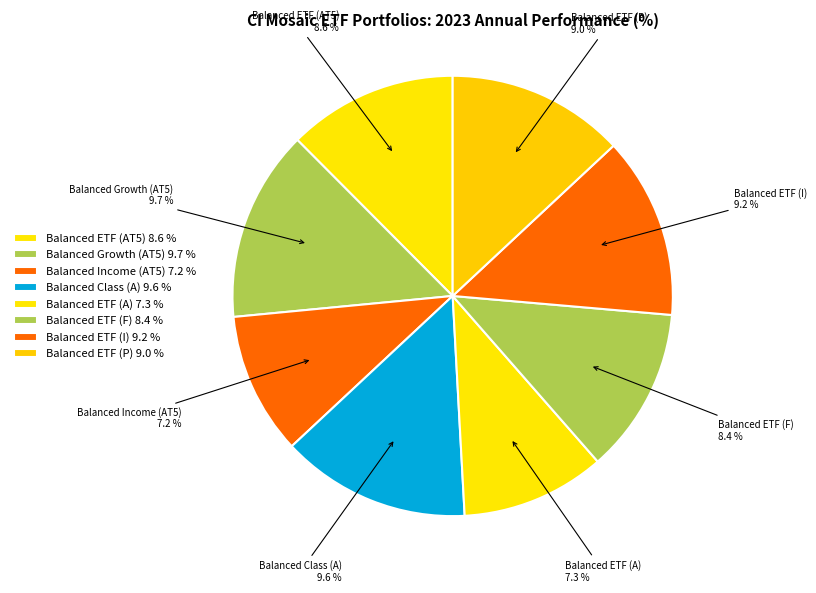

To the nearest percent, what is the difference between the Balanced ETF (I) and Balanced Income (AT5) slice percentages?

3%